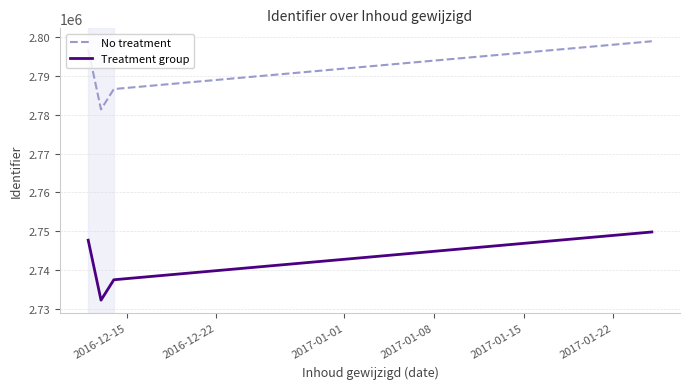

Reading right to left, list all the values displayed in this chart.

No treatment: 2798956.1	2786637.4	2781379.1	2796840.5
Treatment group: 2749781.0	2737458.7	2732198.8	2747664.8